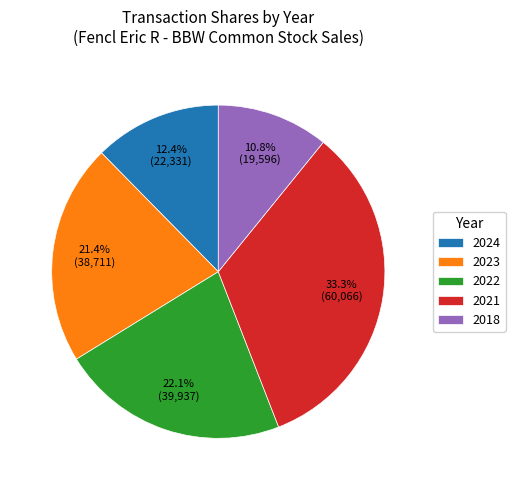

Combined, do 2021 and 2022 account for over 50%?

Yes